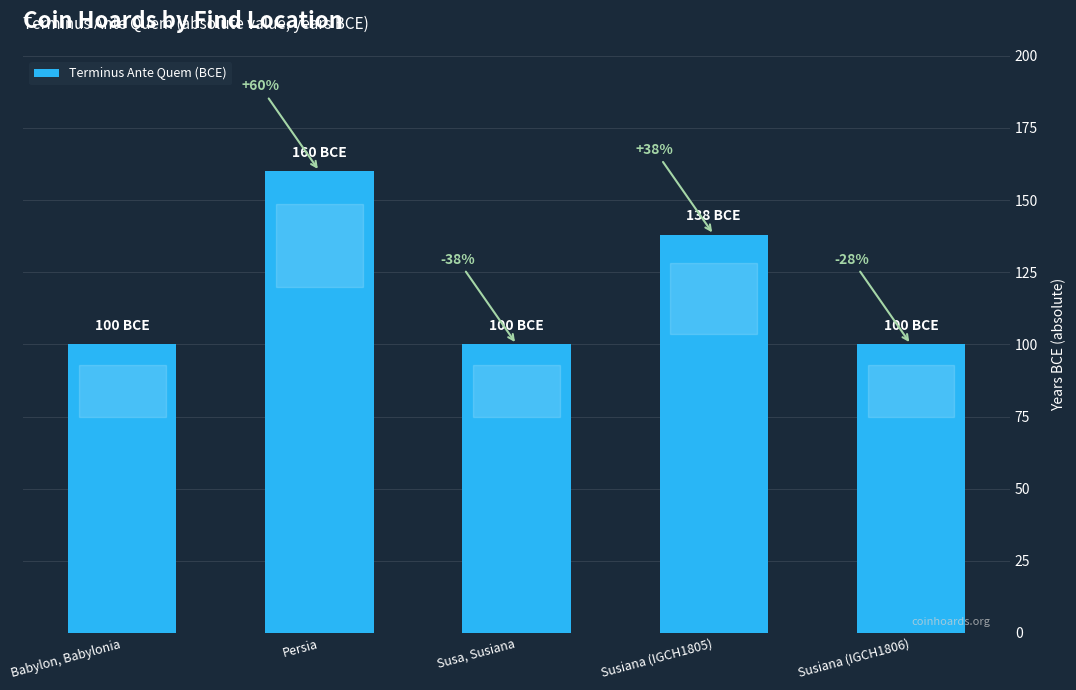

The chart shows a value of 100 at Susa, Susiana. True or false?

True